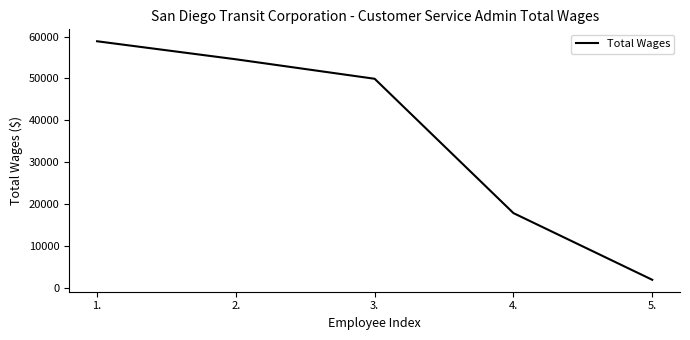

What is the difference between the second highest and second lowest values?

36718